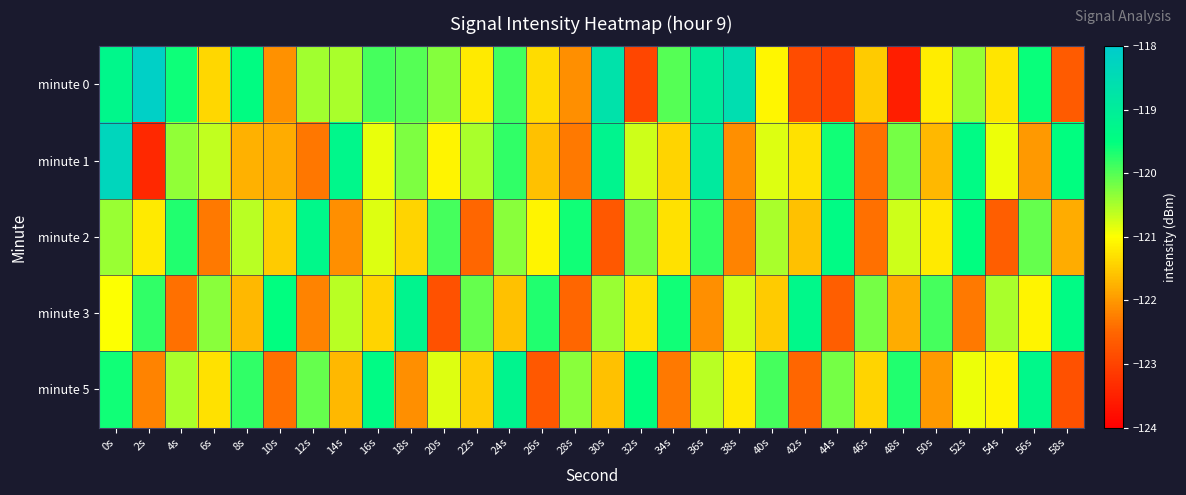

List the series in order of their peak value, highest first.

minute 0, minute 1, minute 3, minute 5, minute 2